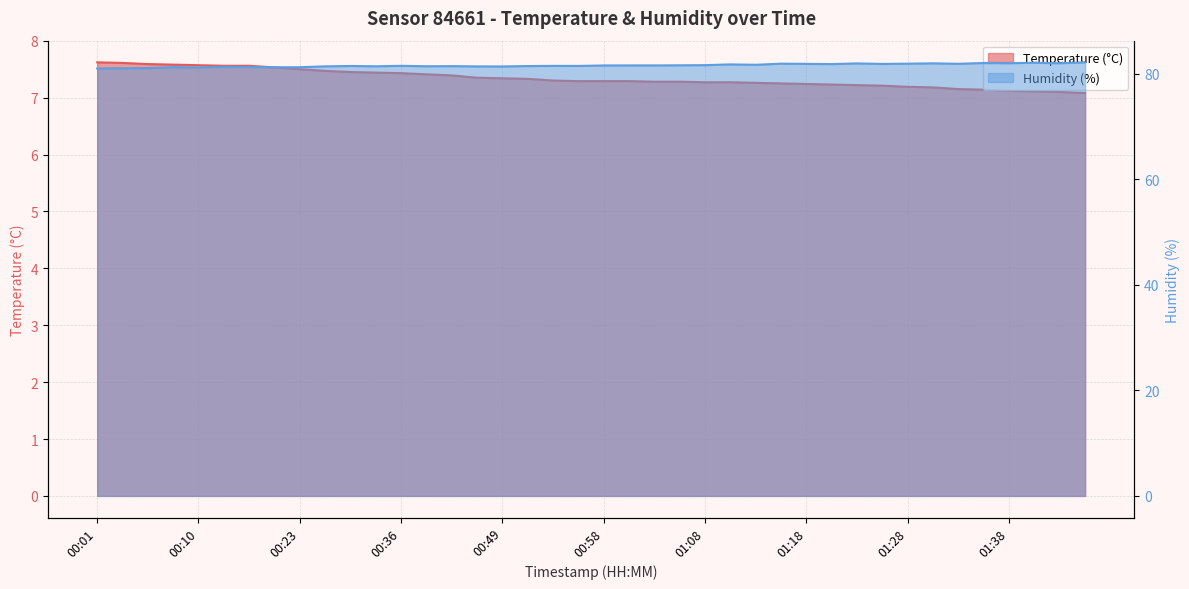

What is the average value of the Temperature (°C) series?

7.3